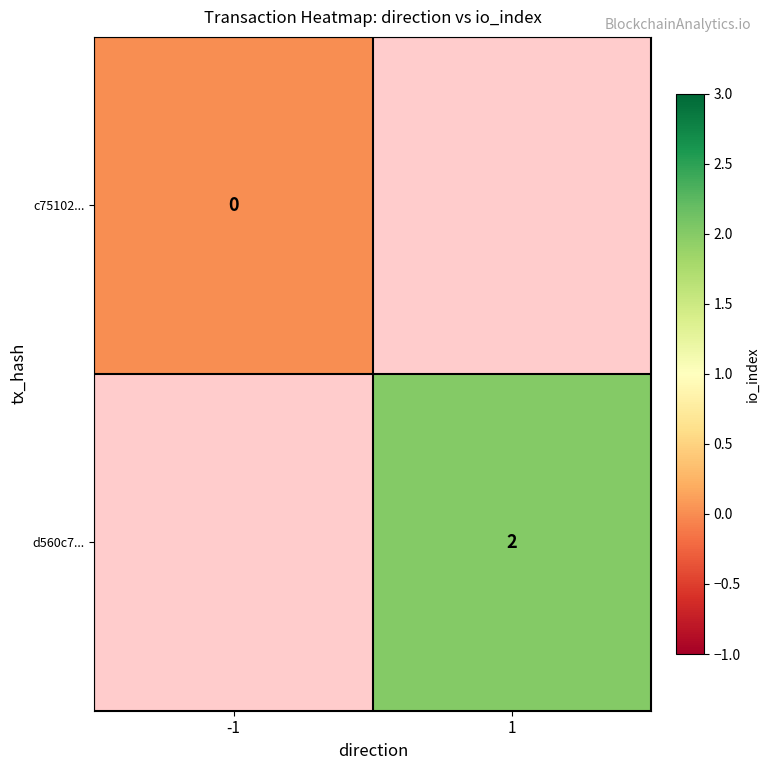

True or false: d560c7... has a value of 2 at 1.

True